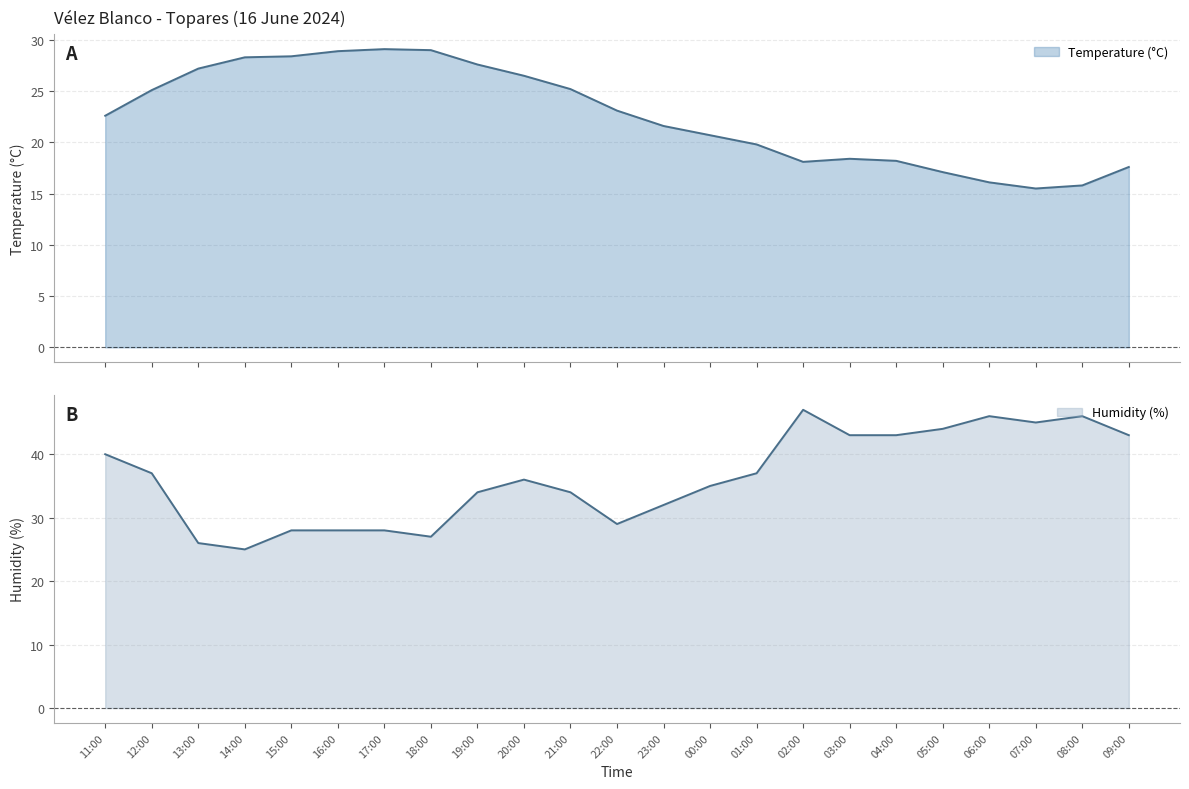

What is the difference between the maximum and minimum values in the Humidity (%) series?

22.0